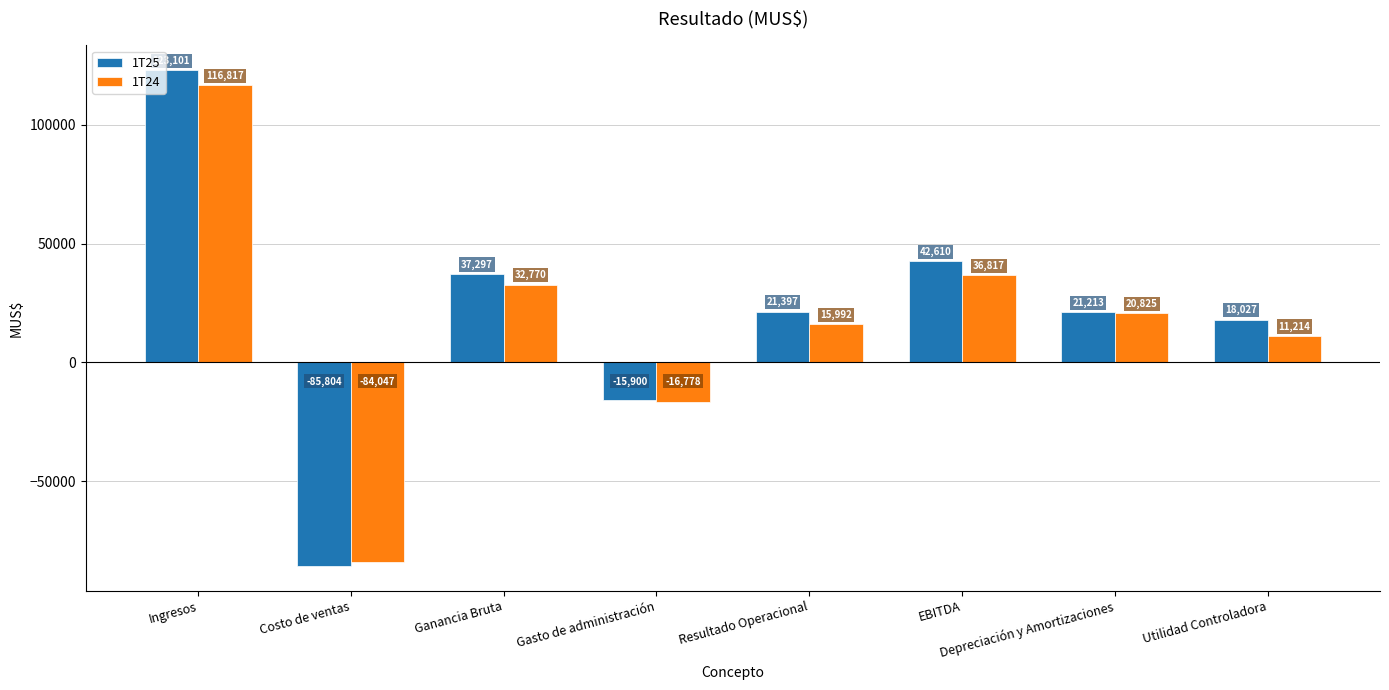

How many bars are there in total?

16